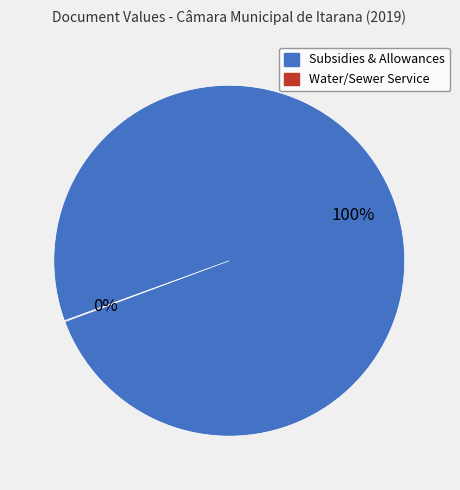

Is there a majority slice in this chart?

Yes